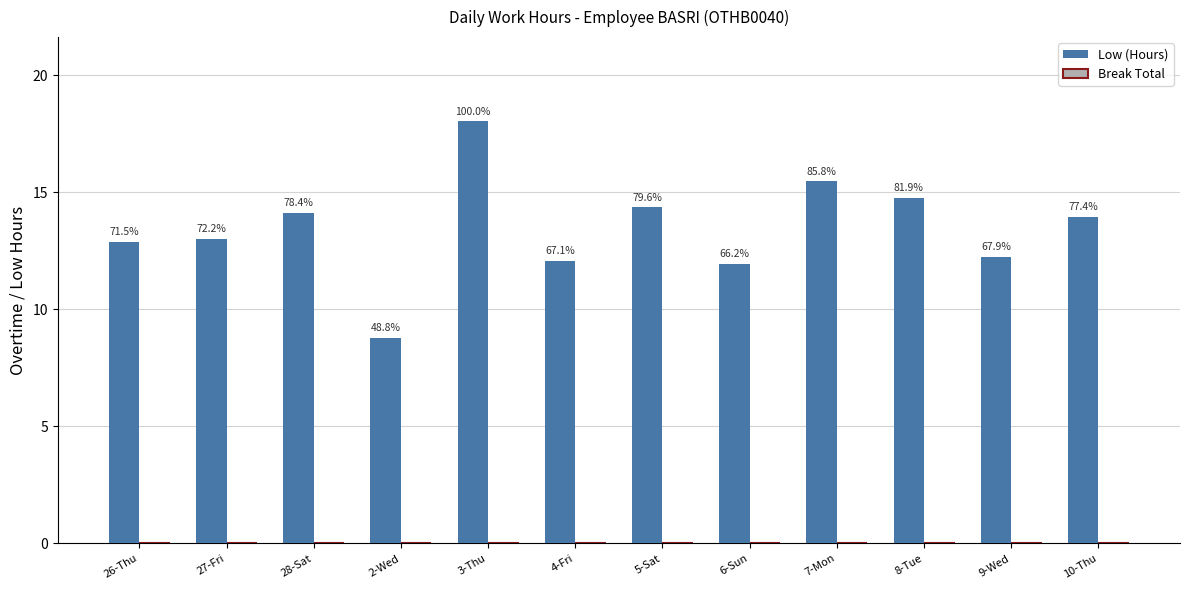

Reading left to right, extract all data points from this chart.

Low (Hours): 26-Thu=12.9	27-Fri=13.0	28-Sat=14.1	2-Wed=8.8	3-Thu=18.0	4-Fri=12.1	5-Sat=14.4	6-Sun=11.9	7-Mon=15.5	8-Tue=14.8	9-Wed=12.2	10-Thu=14.0
Break Total: 26-Thu=0.0	27-Fri=0.0	28-Sat=0.0	2-Wed=0.0	3-Thu=0.0	4-Fri=0.0	5-Sat=0.0	6-Sun=0.0	7-Mon=0.0	8-Tue=0.0	9-Wed=0.0	10-Thu=0.0